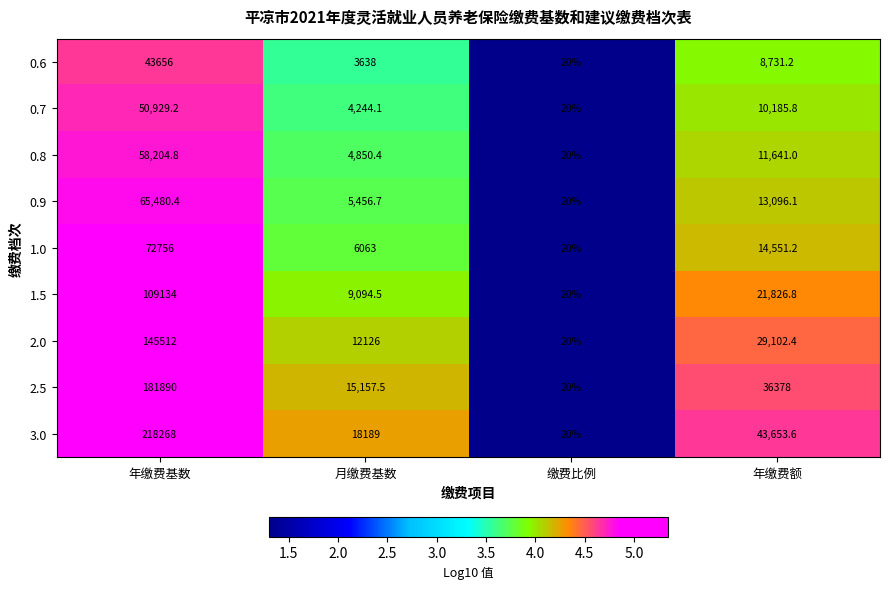

Is the value of 2.0 at 月缴费基数 greater than the value of 3.0 at 年缴费基数?

No